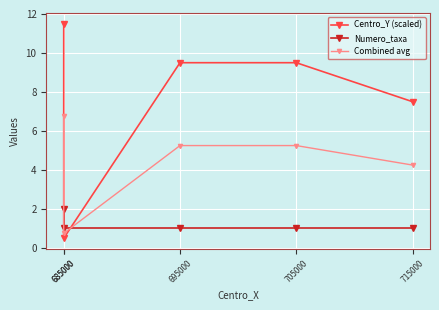

At which category is the sum across all series the highest?

685000